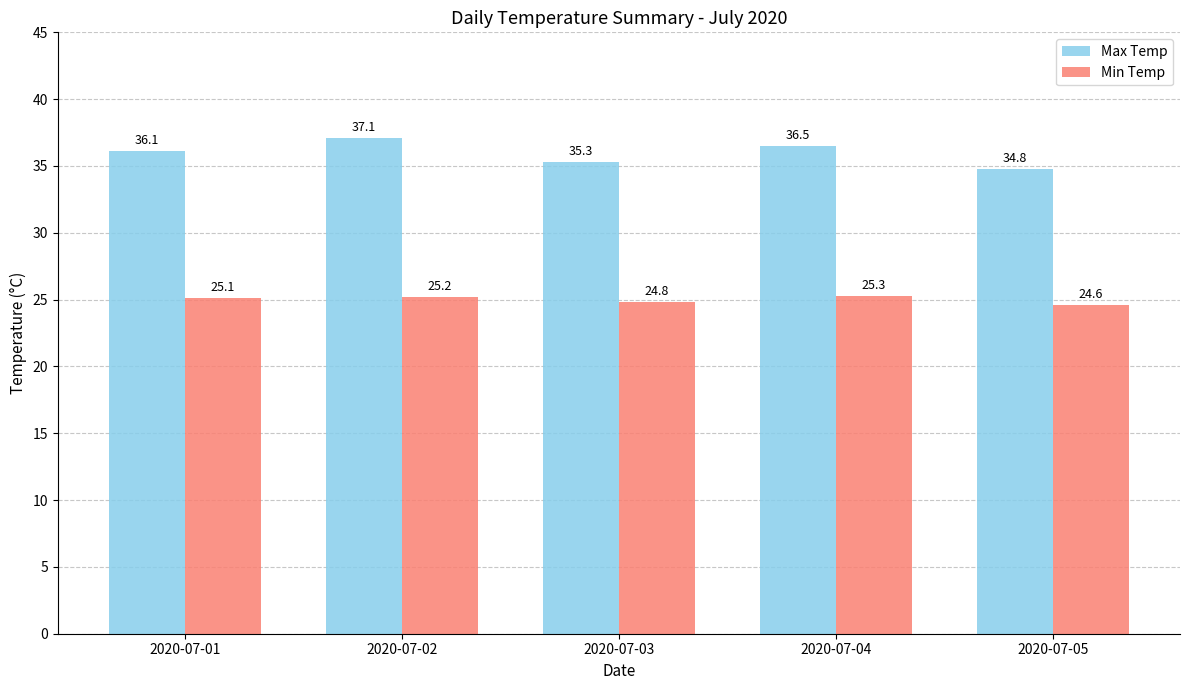

At which category is the sum across all series the highest?

2020-07-02